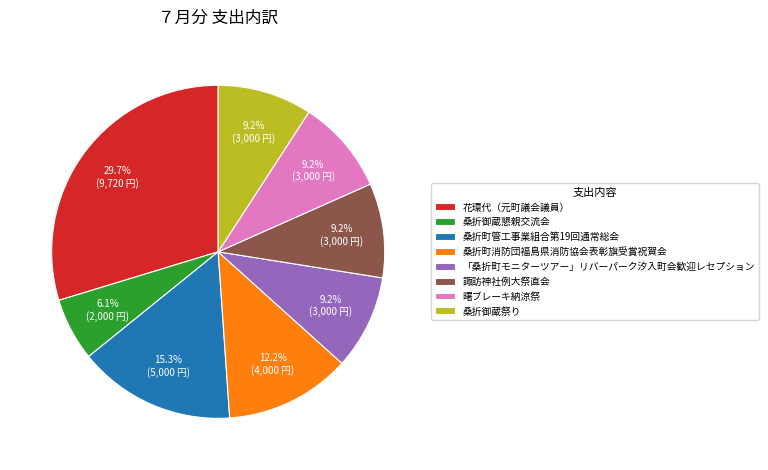

To the nearest percent, what percentage of the pie is 桑折町管工事業組合第19回通常総会?

15%